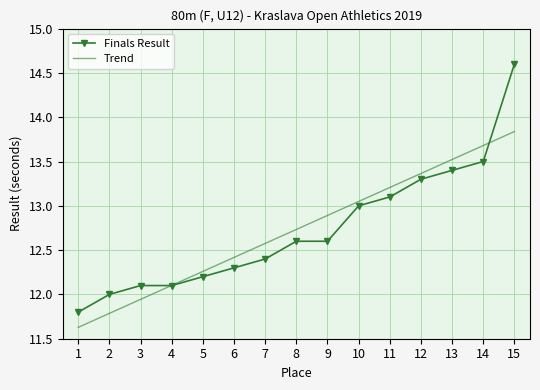

At which category is the sum across all series the highest?

15